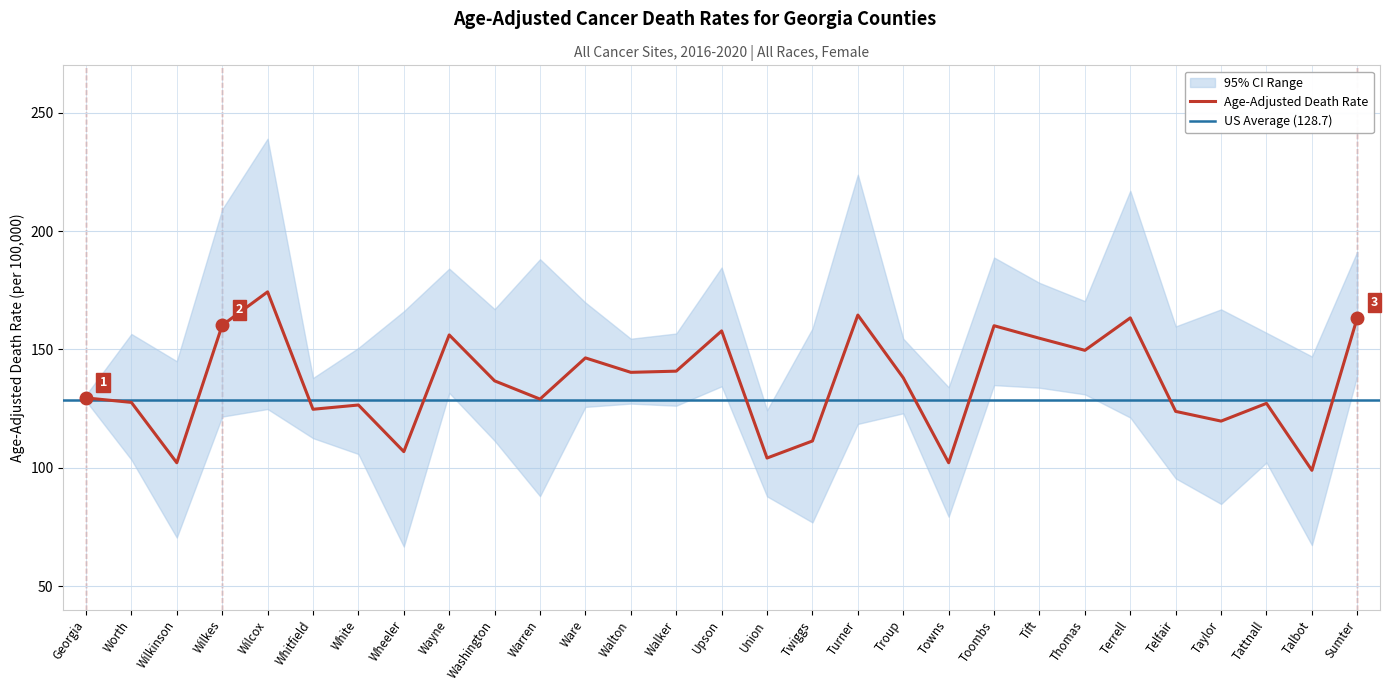

How many lines are shown in the chart?

3